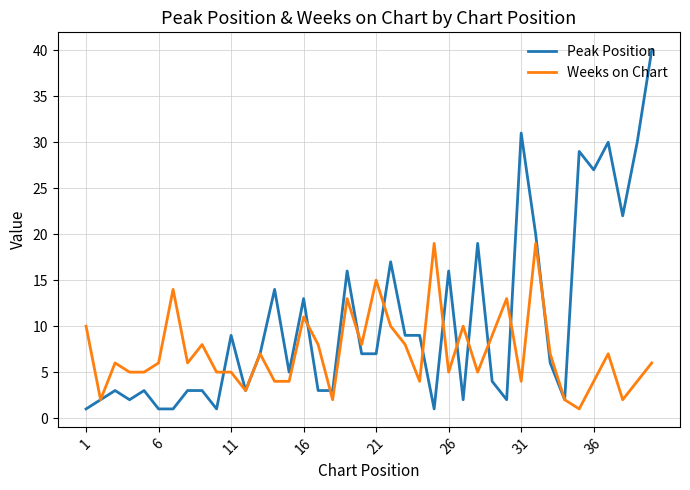

List the series in order of their peak value, lowest first.

Weeks on Chart, Peak Position